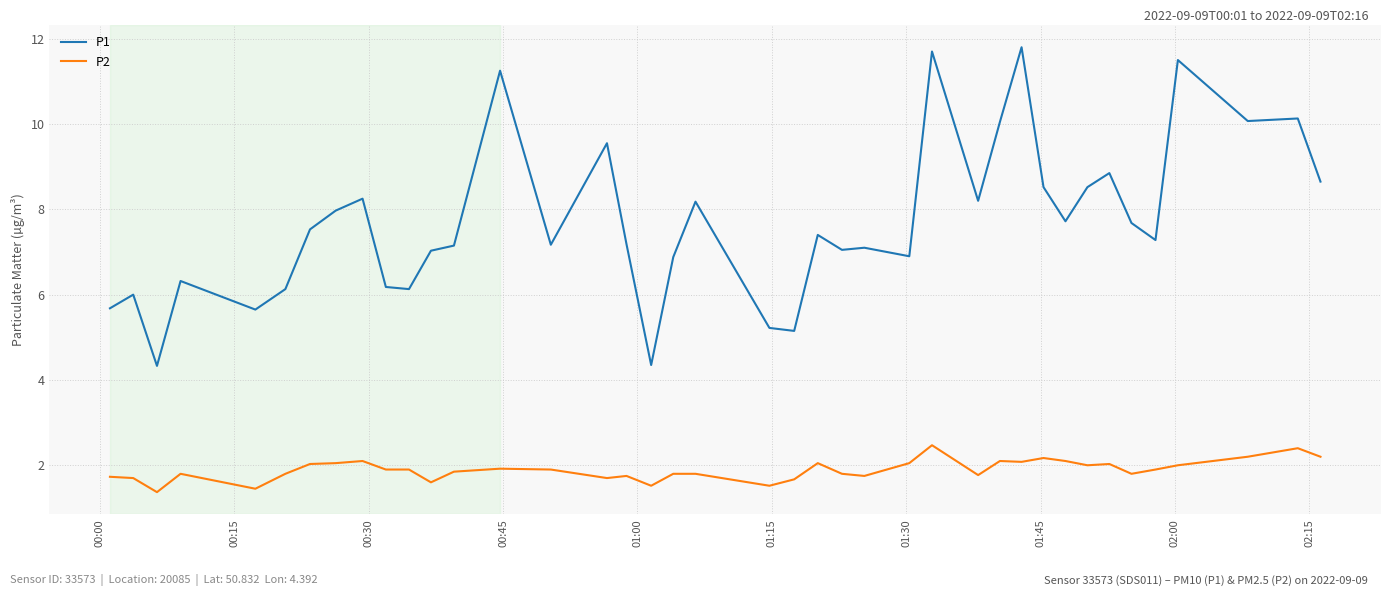

How many lines are shown in the chart?

2